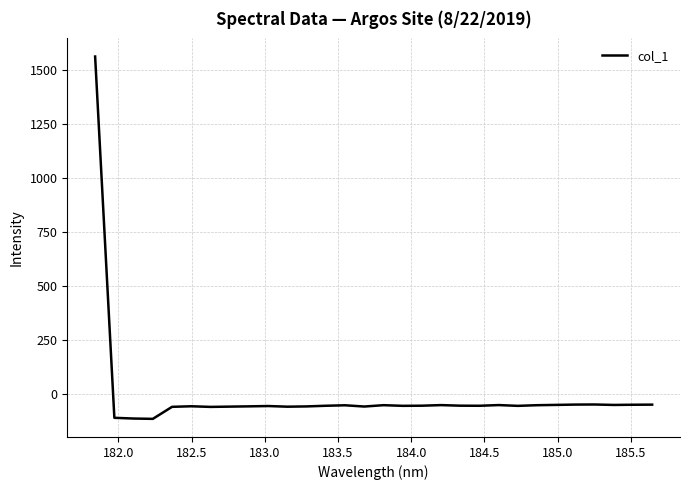

What is the smallest value displayed?

-113.2